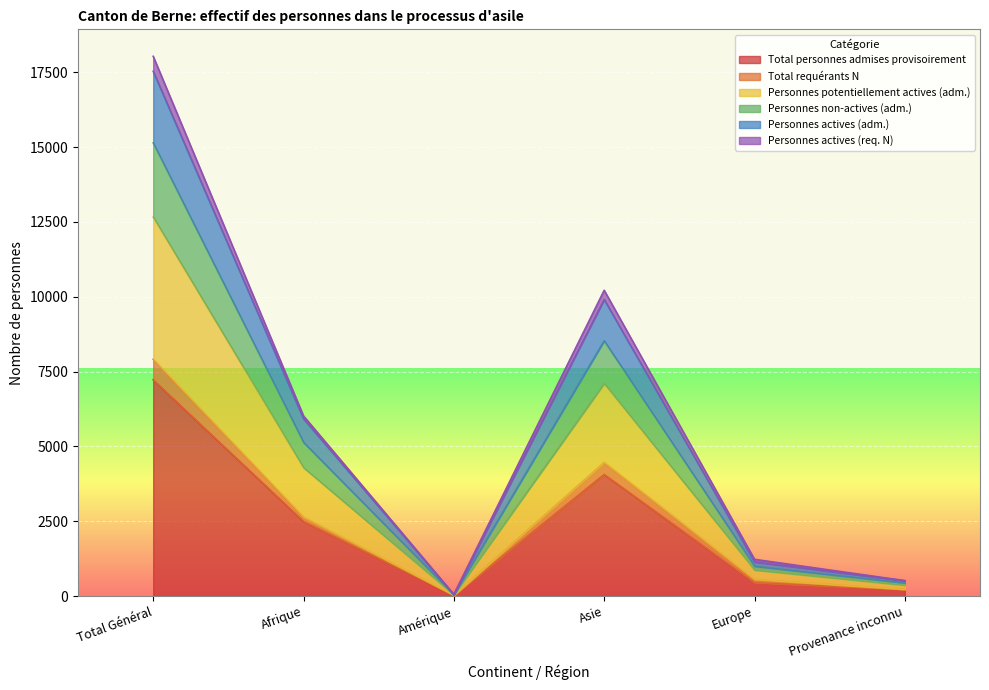

How many lines are shown in the chart?

6